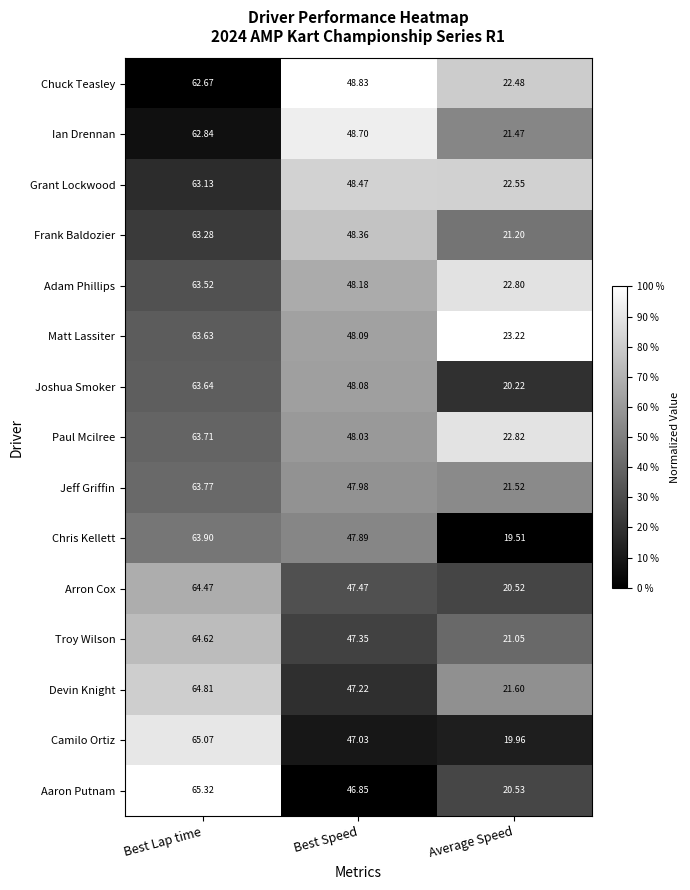

Which series has the largest total across all categories?

Matt Lassiter